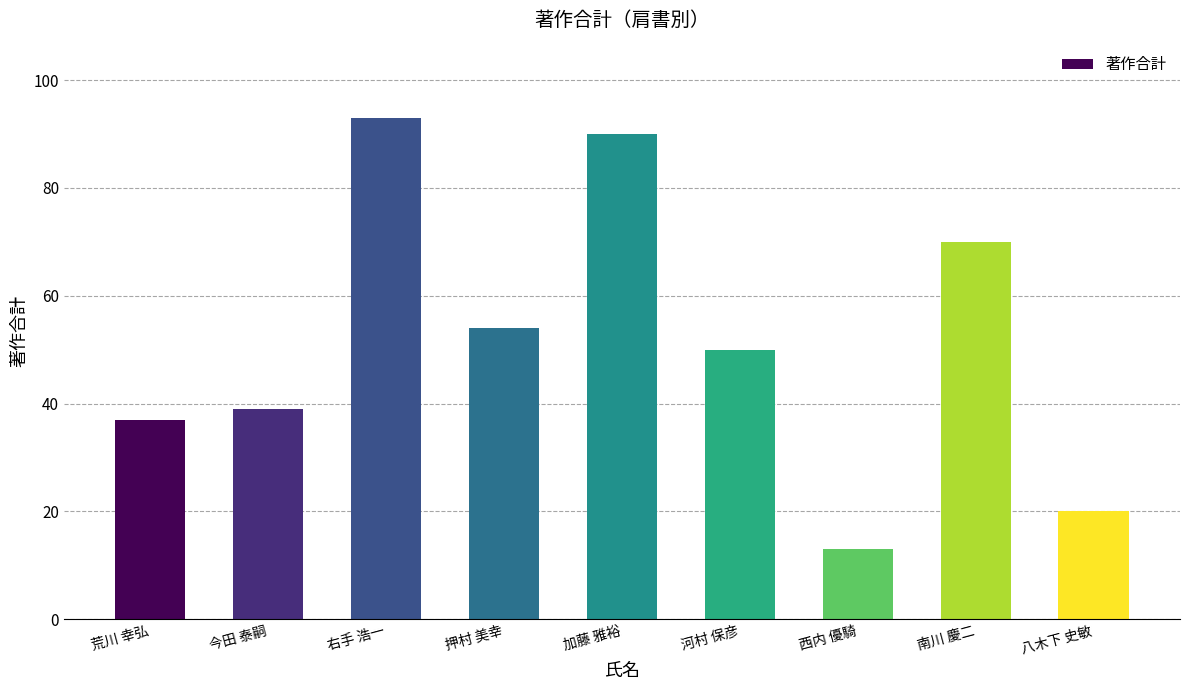

Rank the categories by value from highest to lowest.

右手 浩一, 加藤 雅裕, 南川 慶二, 押村 美幸, 河村 保彦, 今田 泰嗣, 荒川 幸弘, 八木下 史敏, 西内 優騎